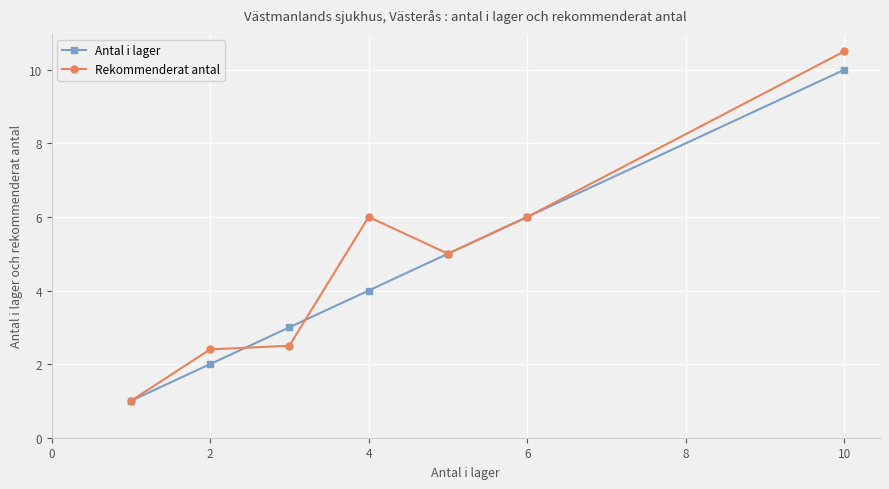

List the series in order of their peak value, highest first.

Rekommenderat antal, Antal i lager